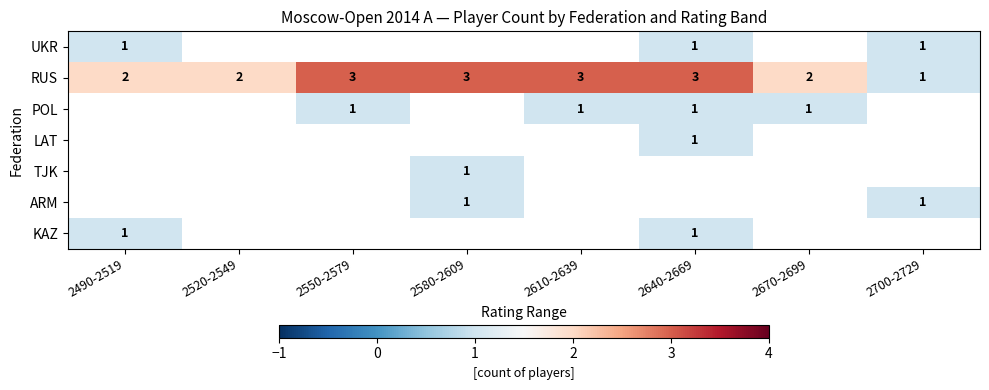

What is the highest value of the RUS series?

3